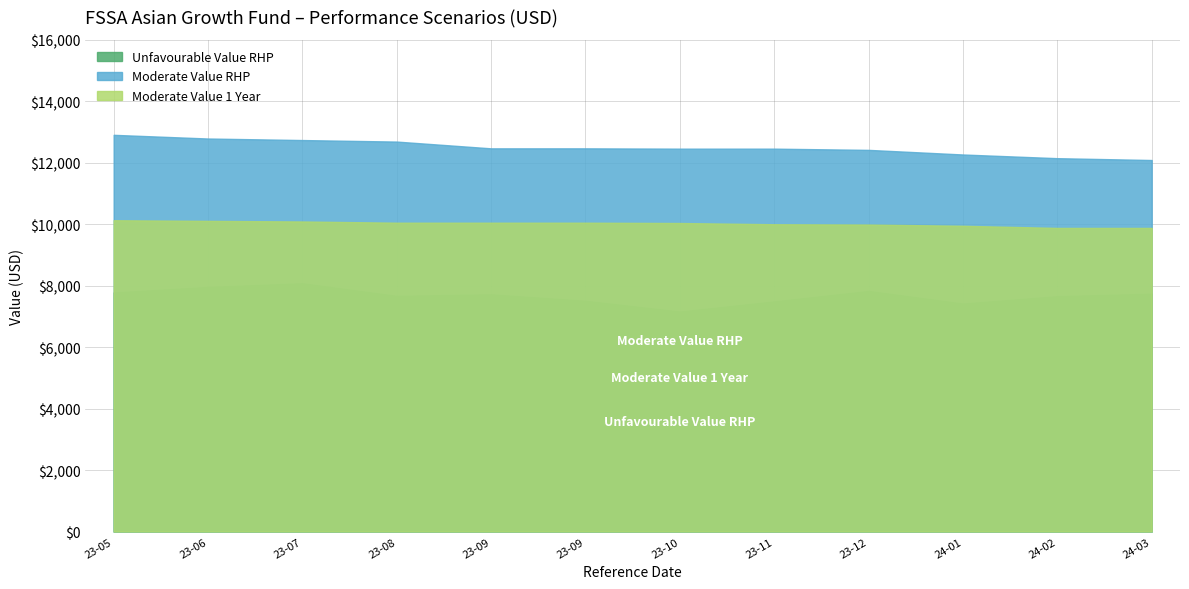

What are all the series names shown in the legend?

Unfavourable Value RHP, Moderate Value RHP, Moderate Value 1 Year